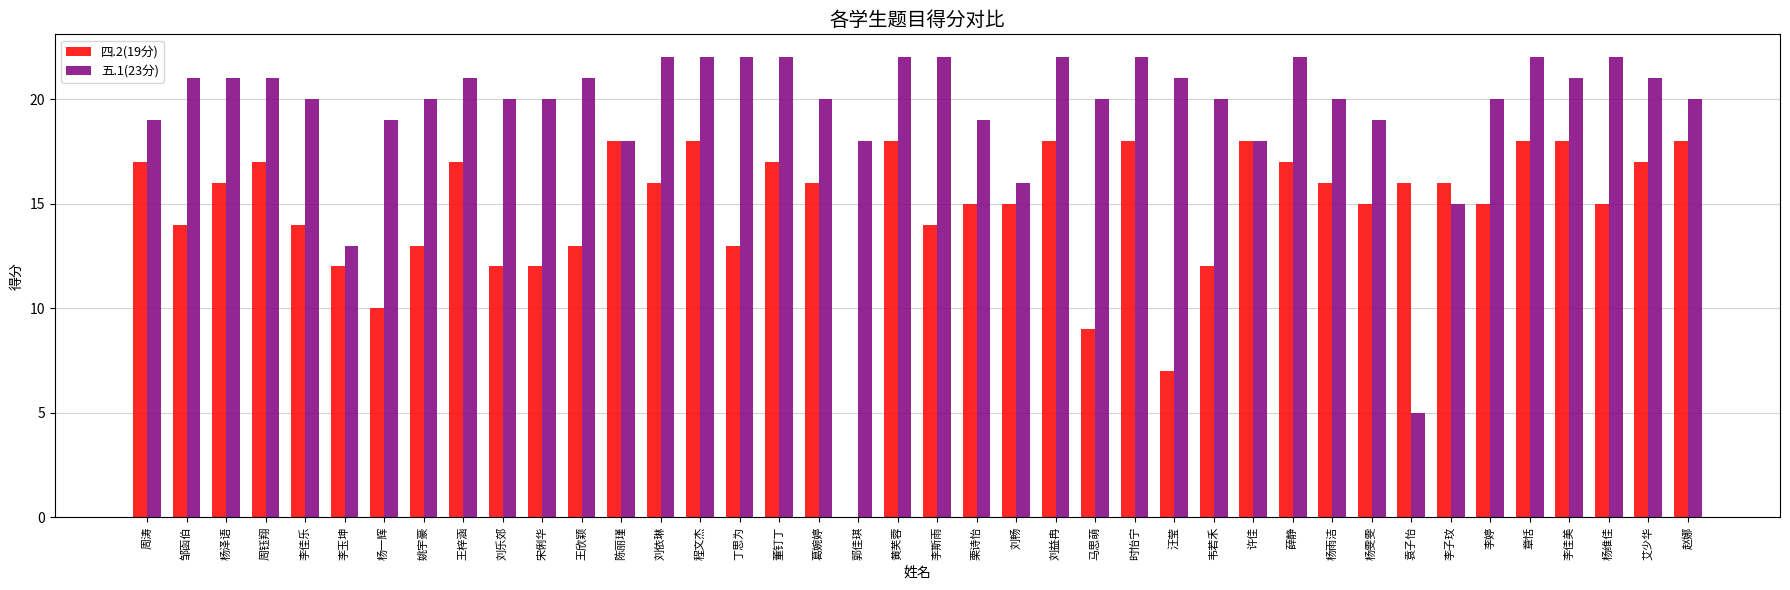

Is it true that 四.2(19分) equals 3 at 汪莹?

False